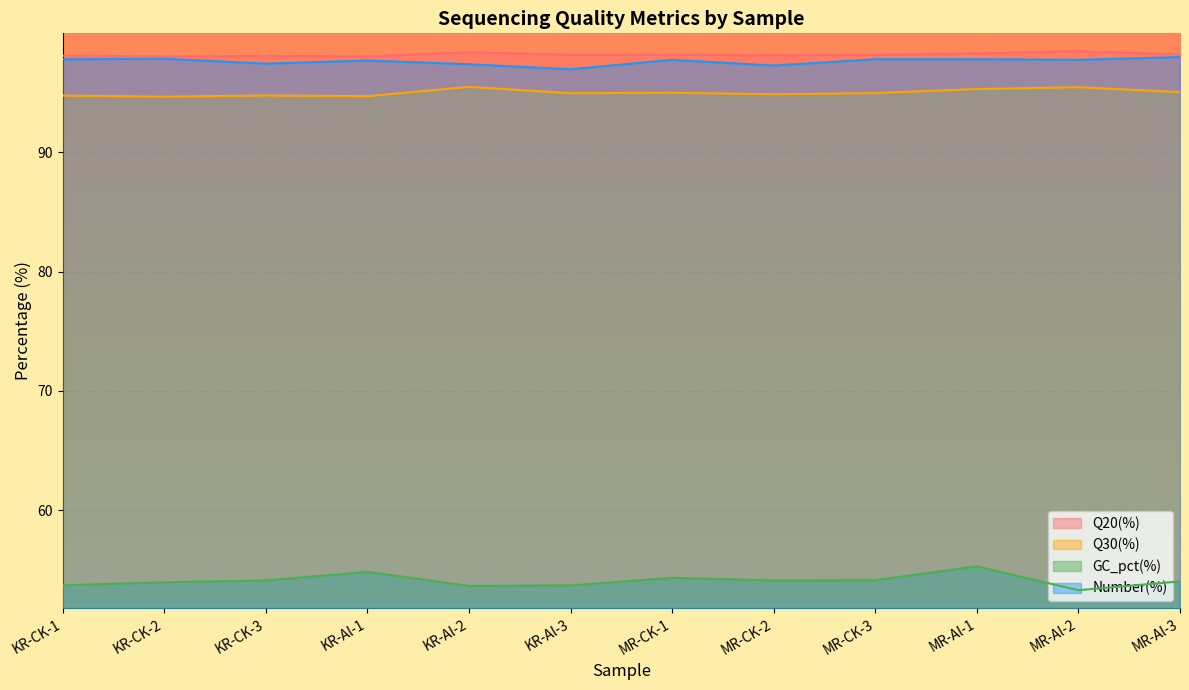

What is the minimum value shown in the chart?

53.3